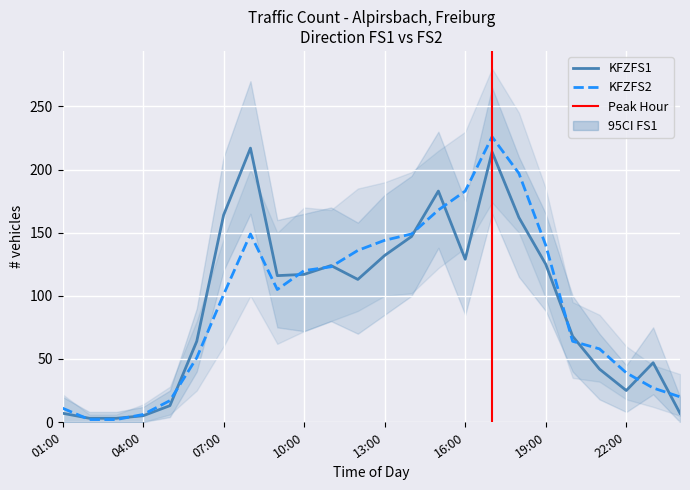

What is the label of the 17th point from the right?

08:00